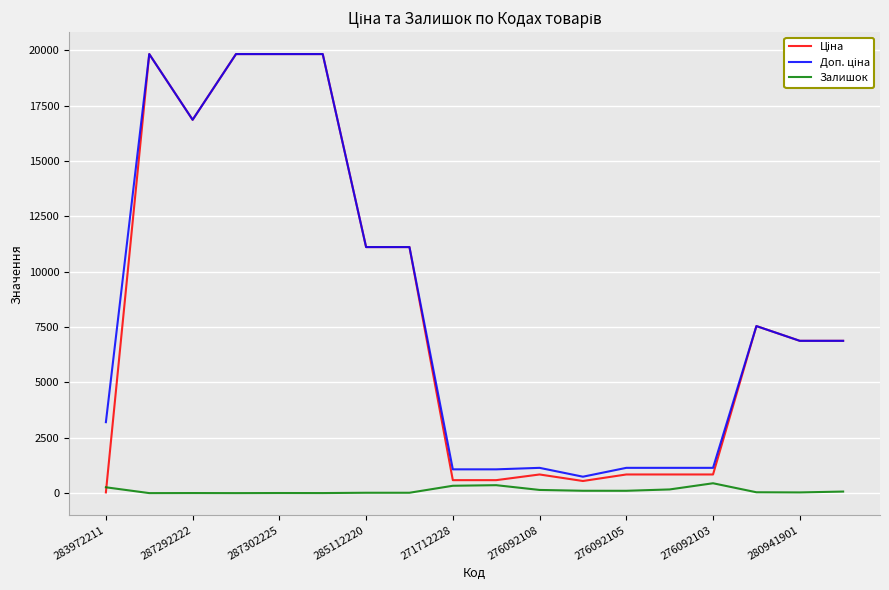

What is the highest value of the Залишок series?

446.0